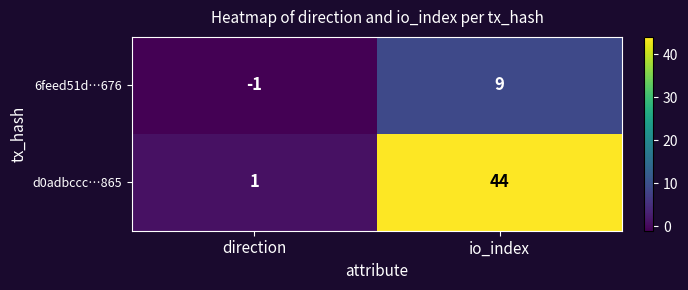

The value of d0adbccc…865 at io_index is 12. True or false?

False